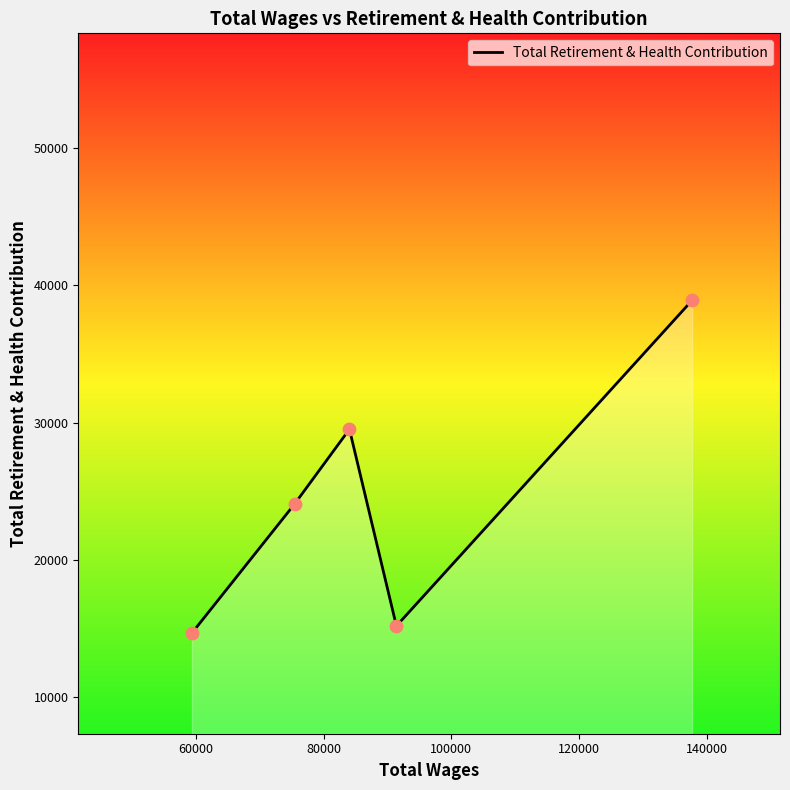

What is the average value?

24466